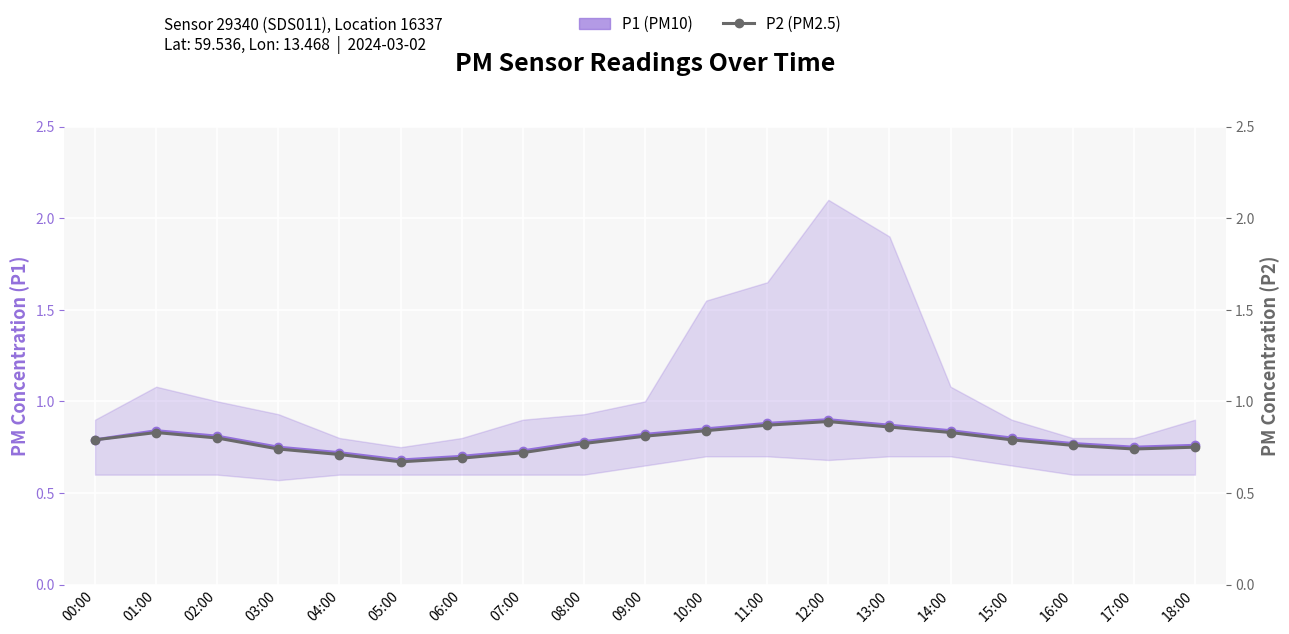

Rank the series by their average value, from highest to lowest.

P1 (PM10), P2 (PM2.5)